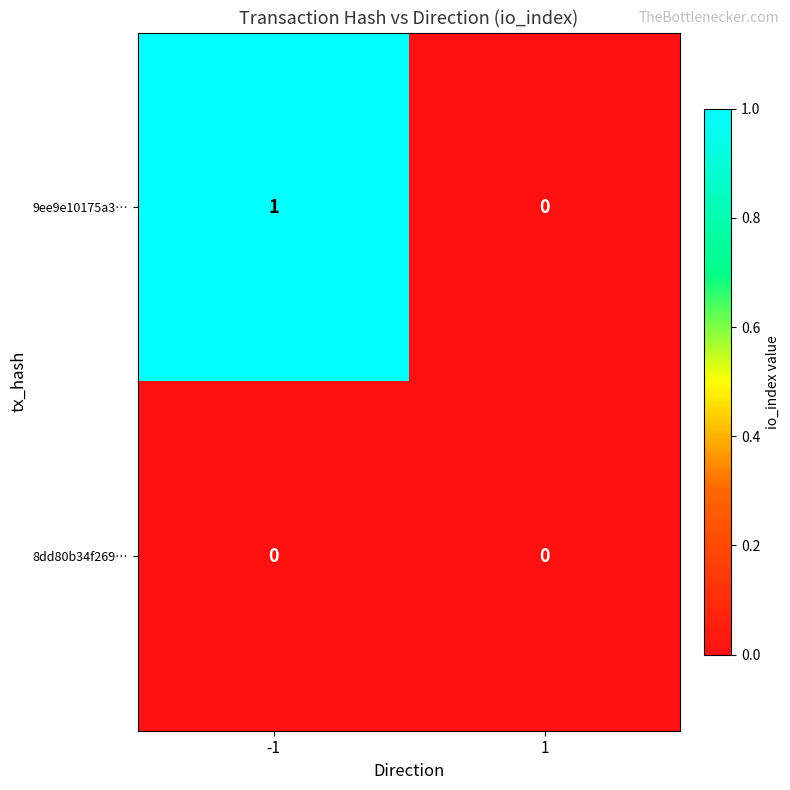

At -1, list the series in order from smallest to largest.

8dd80b34f269…, 9ee9e10175a3…